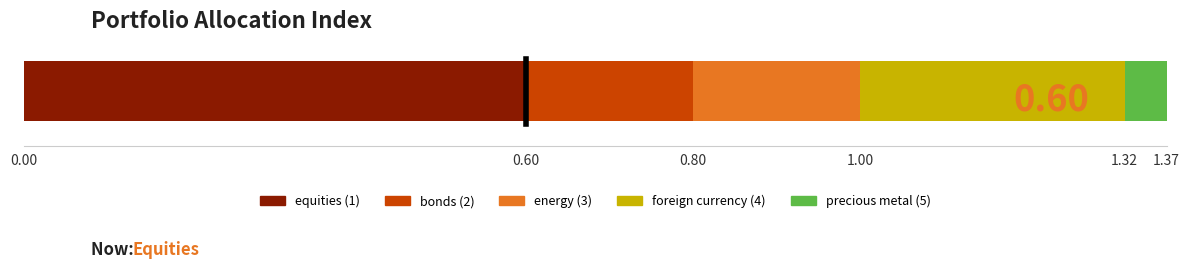

What is the highest value of the equities (1) series?

0.6